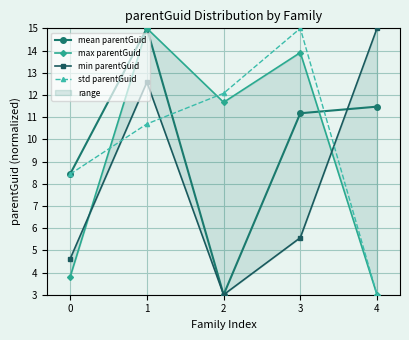

Which series has the largest total across all categories?

std parentGuid